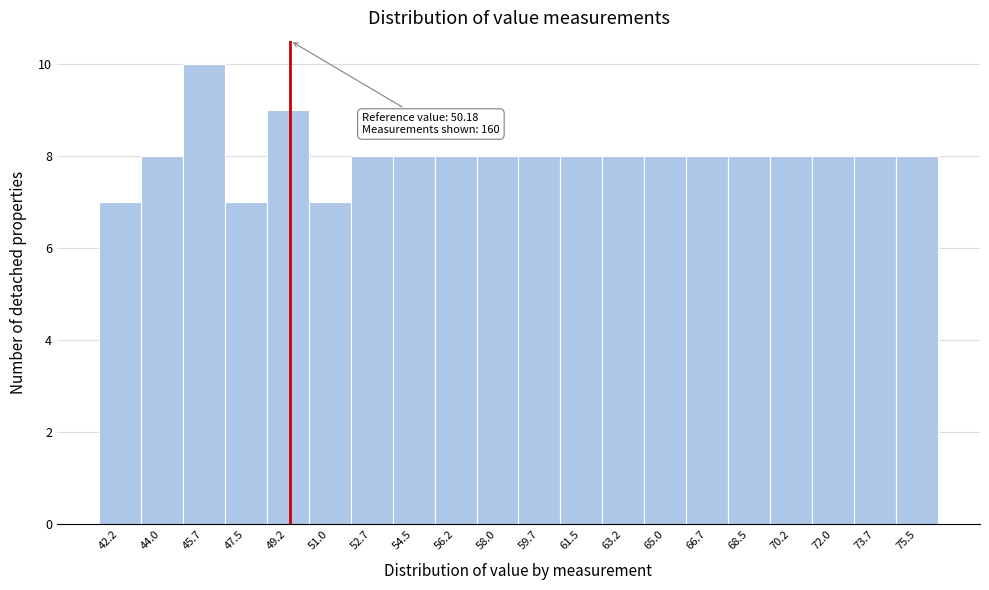

Reading right to left, what are all the values shown in this chart?

75.5=8	73.7=8	72.0=8	70.2=8	68.5=8	66.7=8	65.0=8	63.2=8	61.5=8	59.7=8	58.0=8	56.2=8	54.5=8	52.7=8	51.0=7	49.2=9	47.5=7	45.7=10	44.0=8	42.2=7